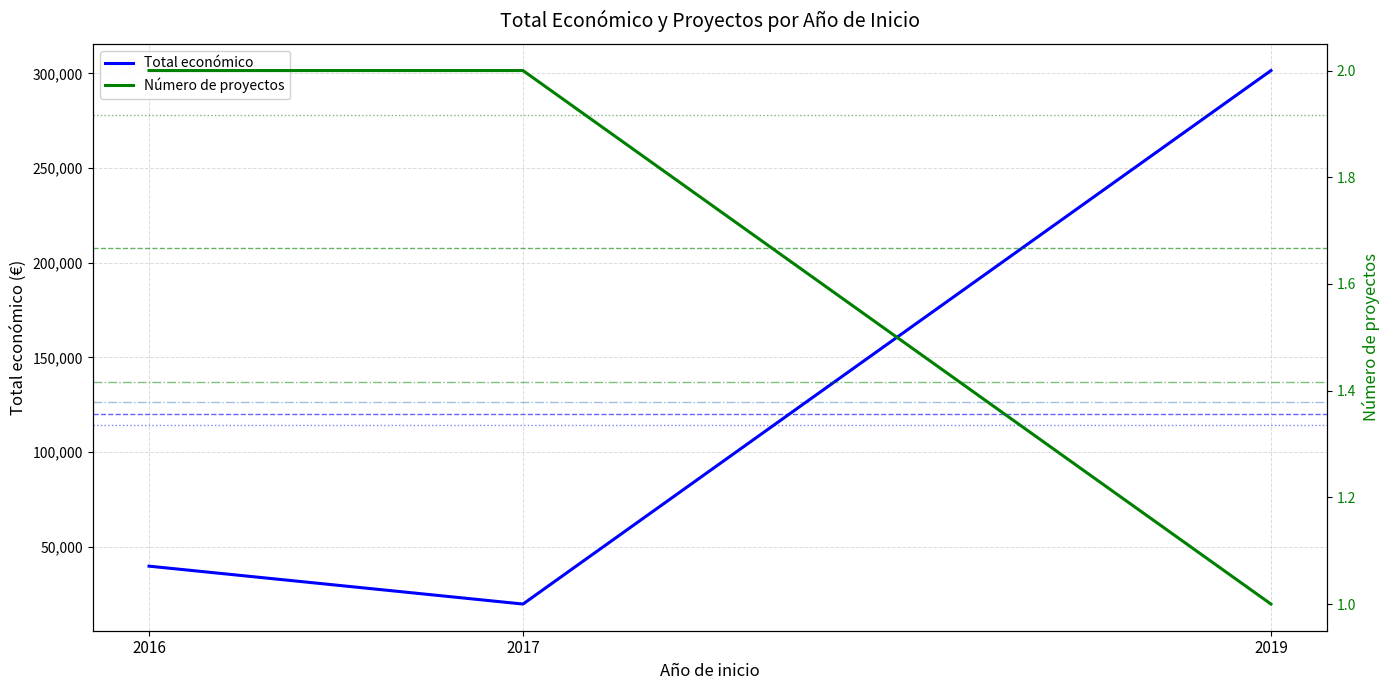

True or false: Número de proyectos has a value of 3 at 2016.

False